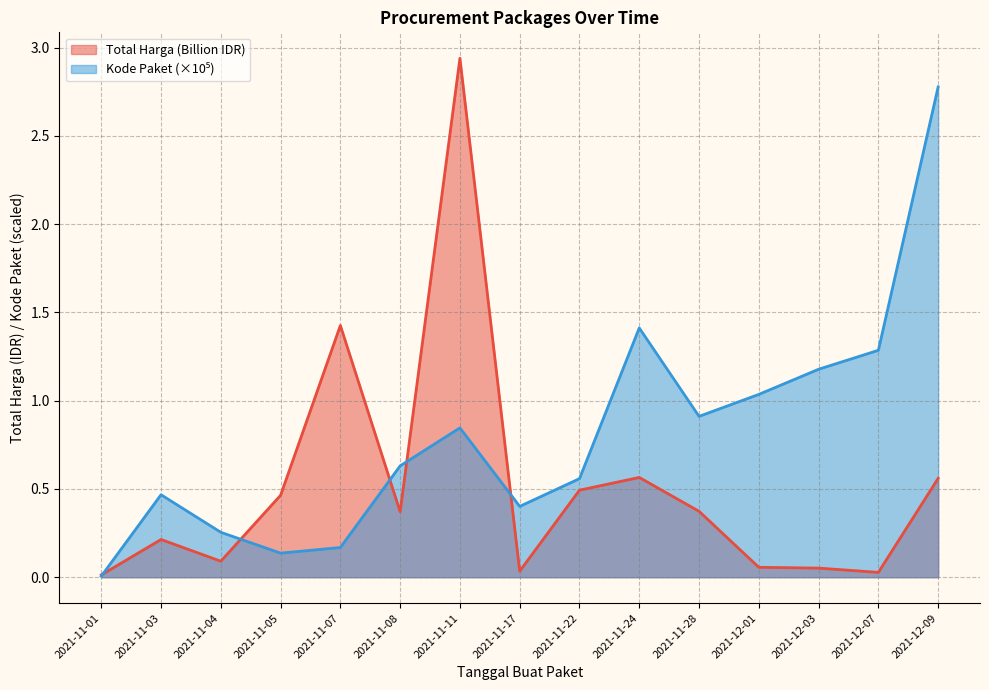

Which category has the highest value in the Kode Paket series?

2021-12-09